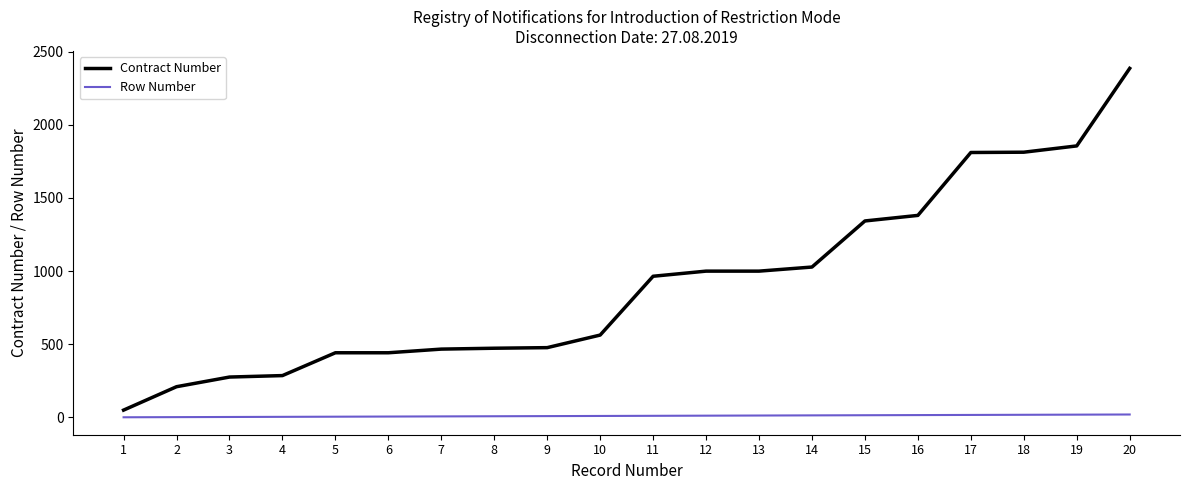

What is the maximum value shown in the chart?

2386